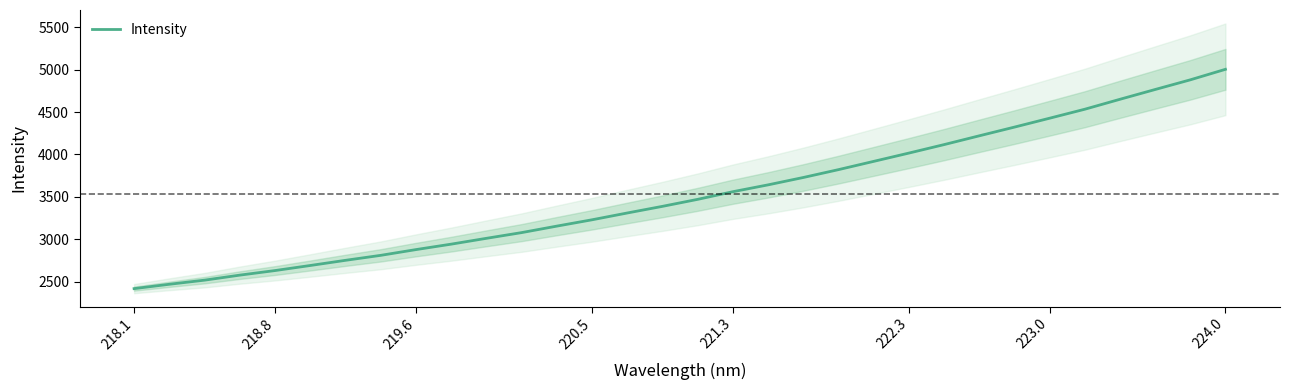

Is it true that Intensity equals 3944.2 at 219.6?

False